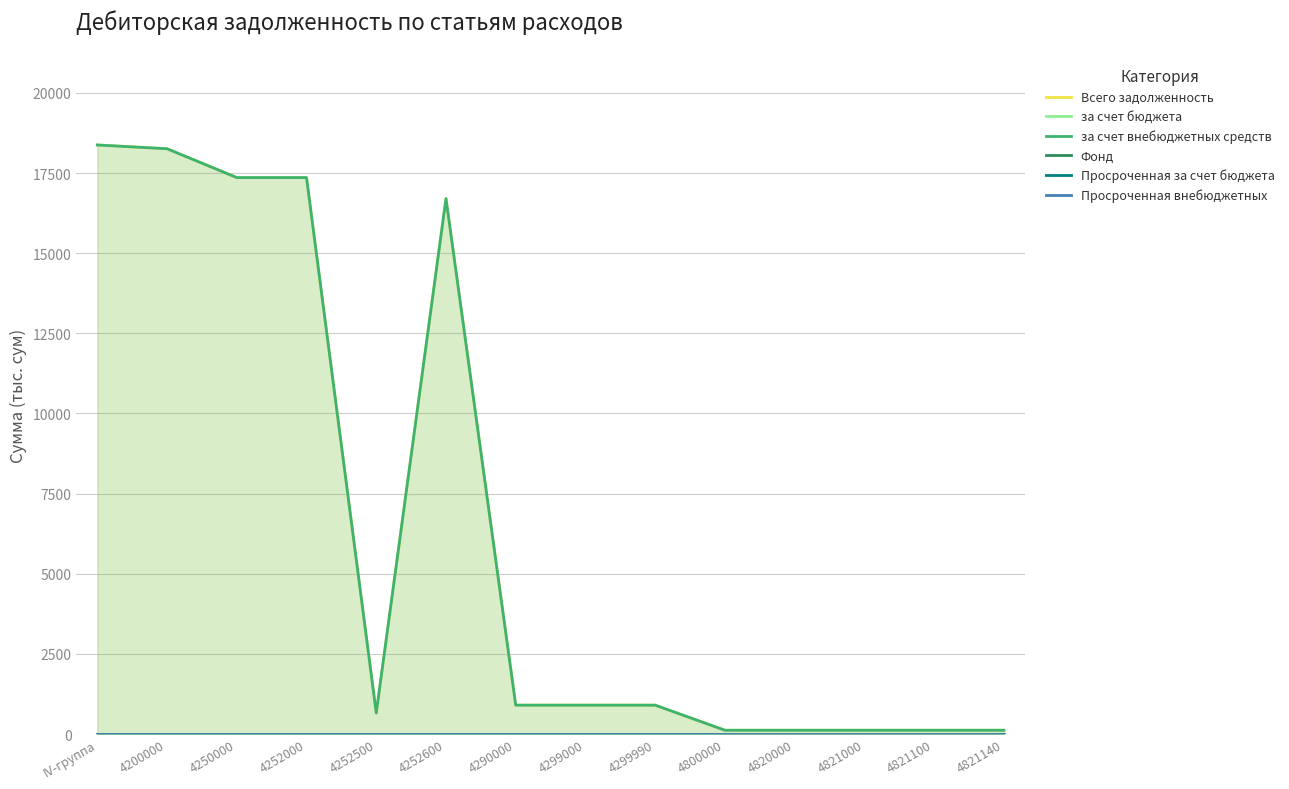

True or false: Просроченная за счет бюджета has a value of 0.0 at 4252000.

True